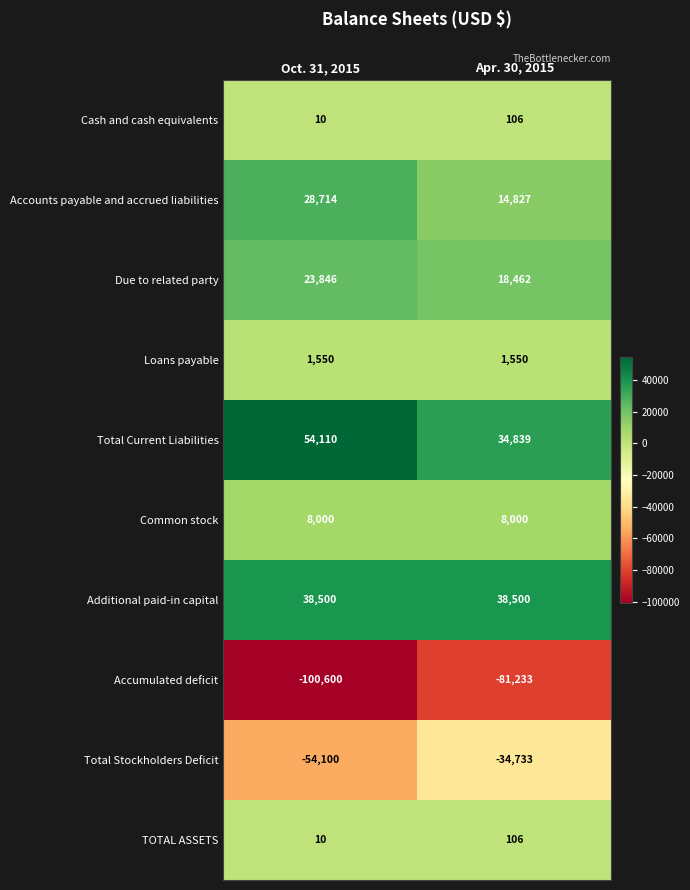

What is the spread (max minus min) of values at Apr. 30, 2015?

119733